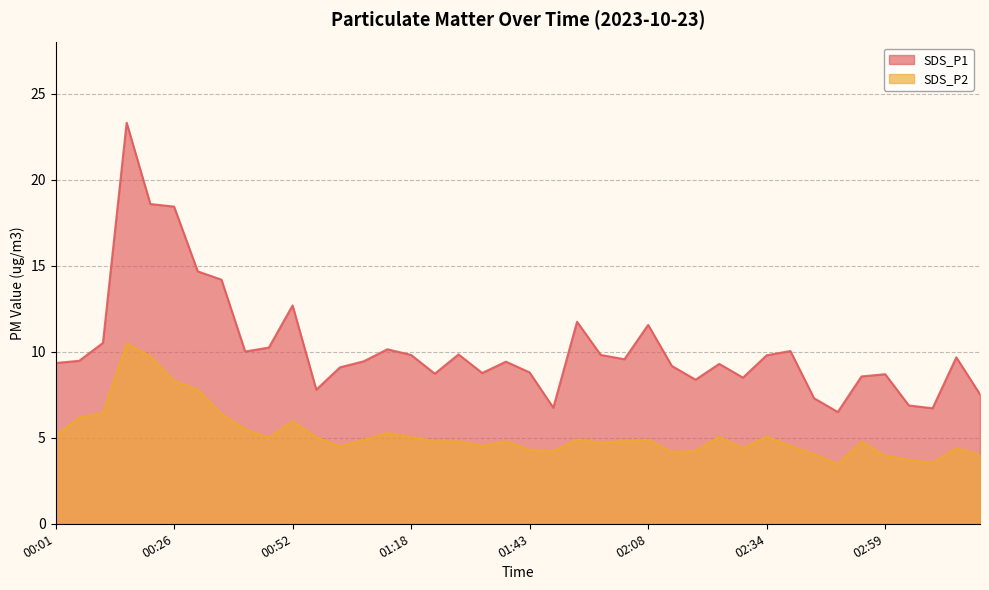

Is it true that SDS_P1 equals 18.6 at 00:21?

True